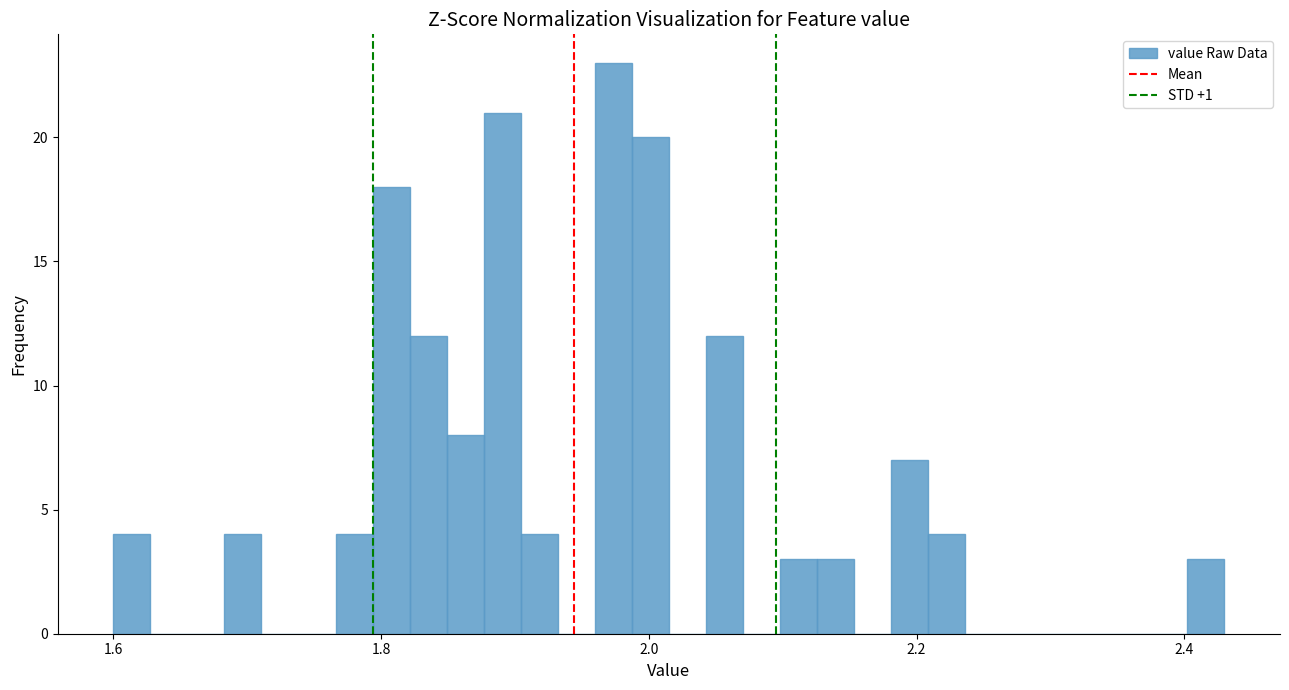

Read against the x-axis, roughly where is the centre of the tallest bar?

1.98